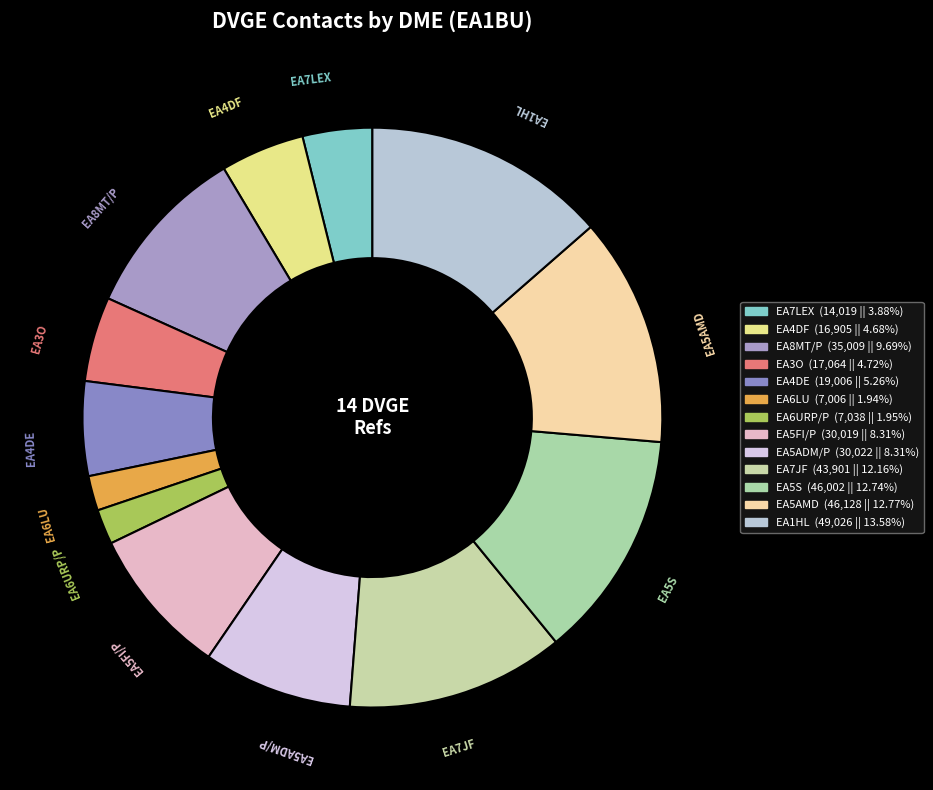

What is the ratio of the value at EA6LU to the value at EA5FI/P?

0.2